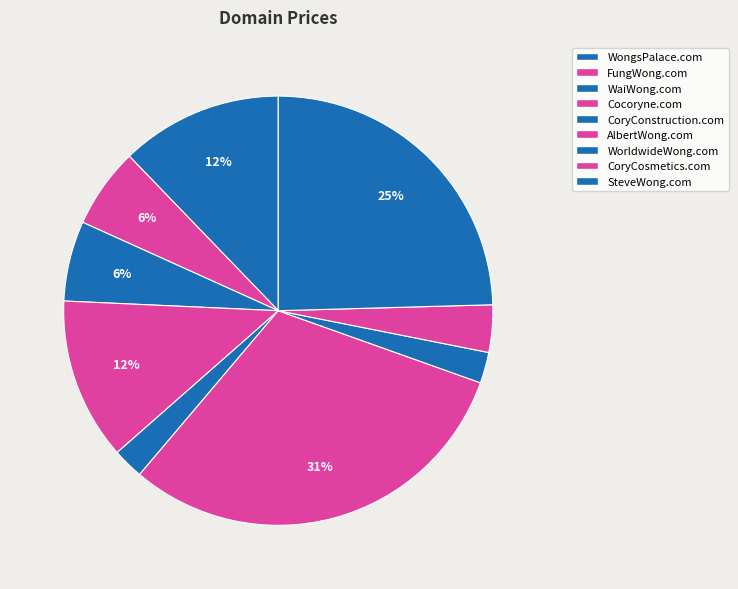

To the nearest percent, what is the difference between the WaiWong.com and CoryConstruction.com slice percentages?

4%